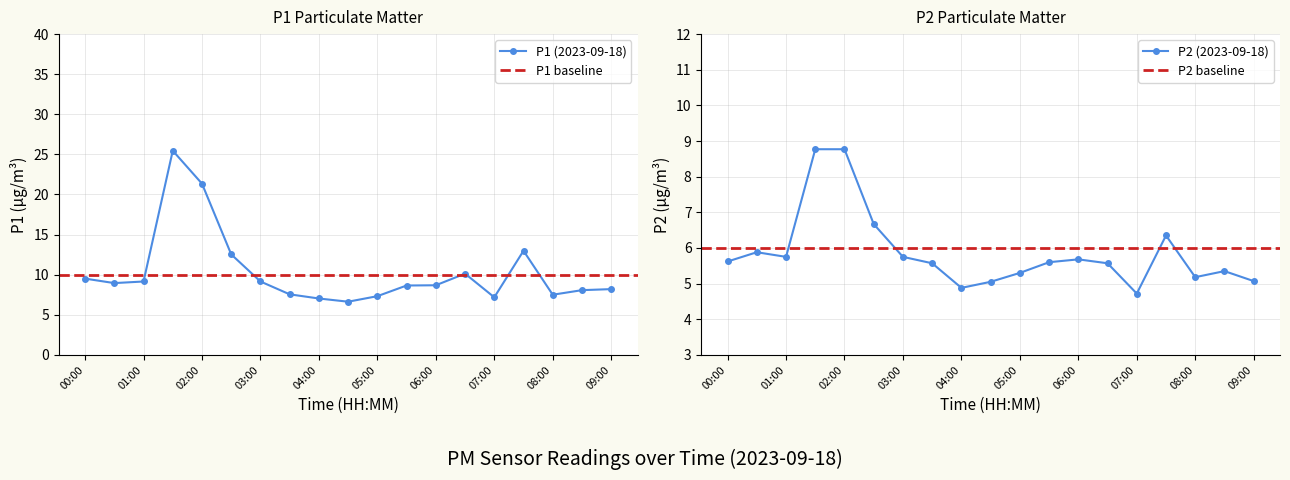

True or false: P1 and P2 intersect in this chart.

False